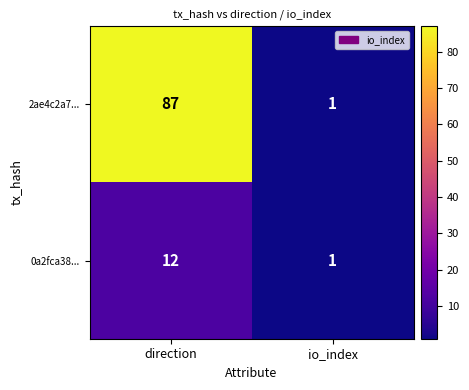

Reading right to left, transcribe all the data shown in this chart.

2ae4c2a7...: 1	87
0a2fca38...: 1	12